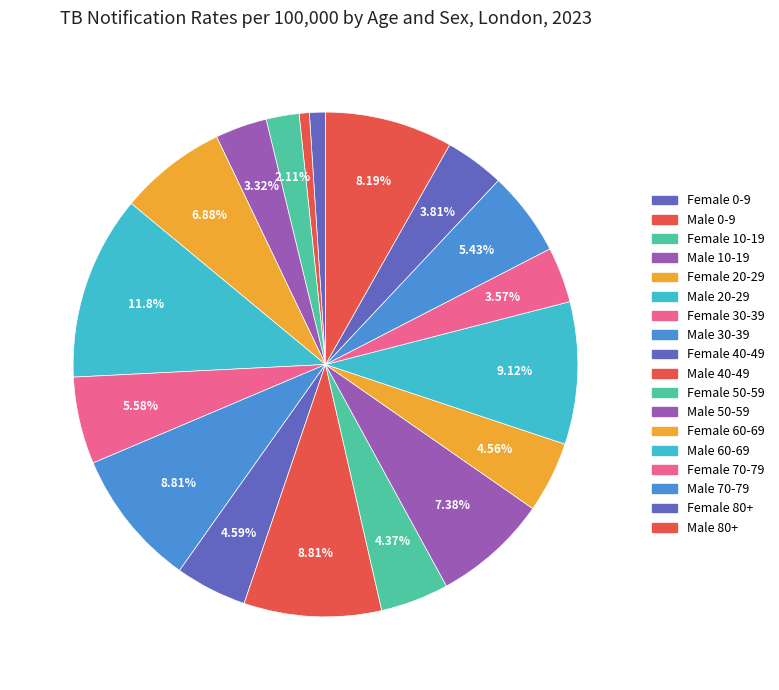

Is there any slice that represents more than half of the pie?

No